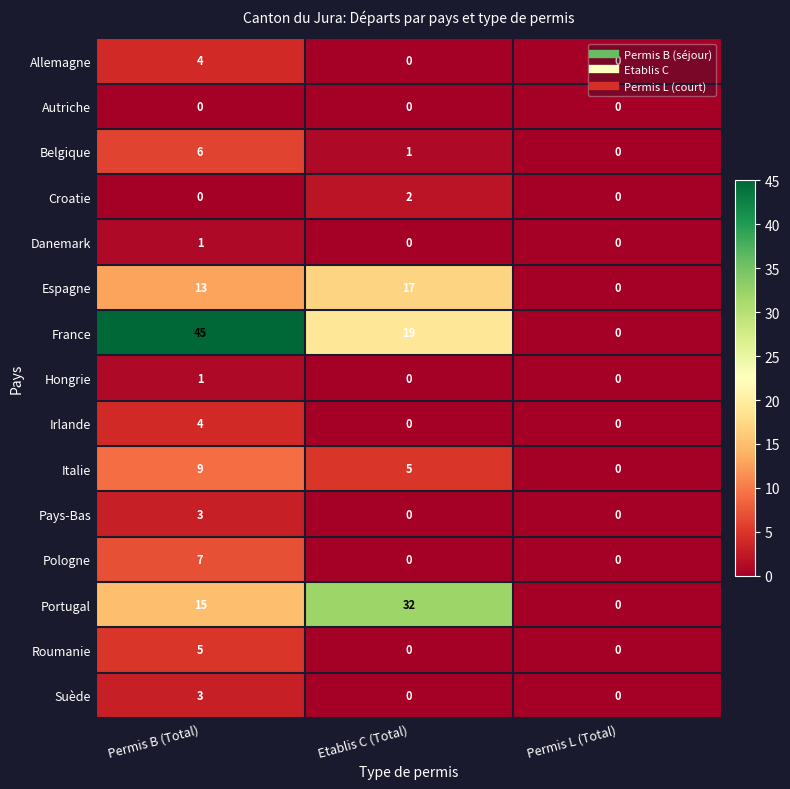

What is the spread (max minus min) of values at Etablis C (Total)?

32